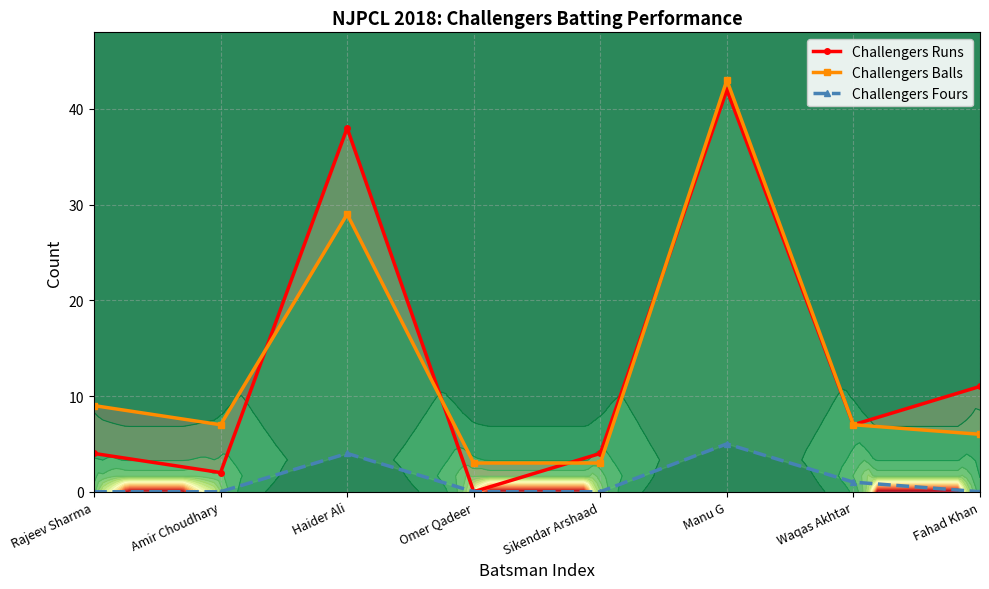

After their last crossing, which series has the higher values: Challengers Balls or Challengers Runs?

Challengers Balls